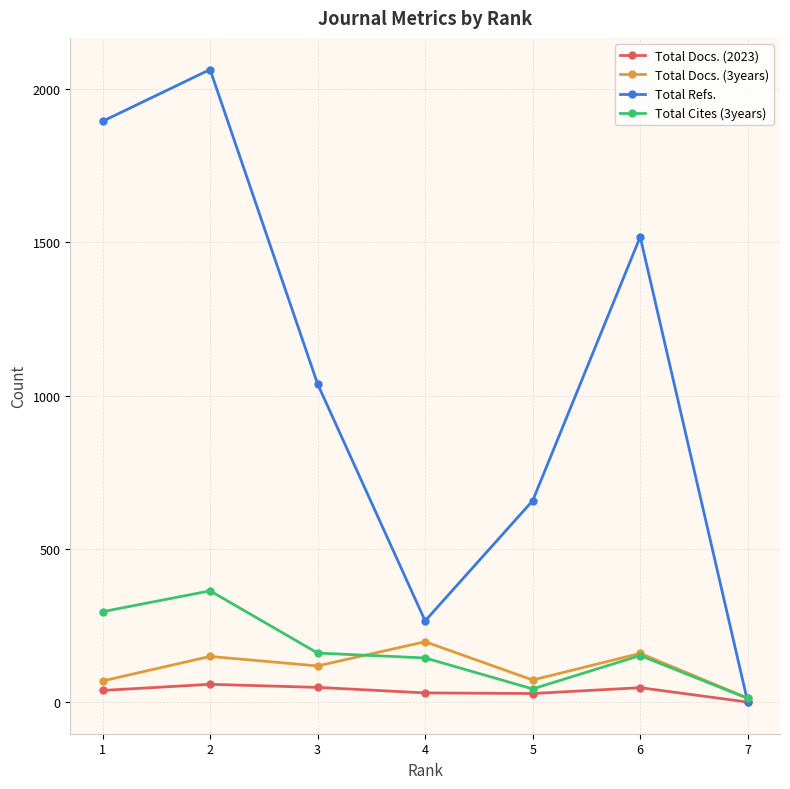

True or false: Total Docs. (2023) has more than 0 interior local peaks.

True